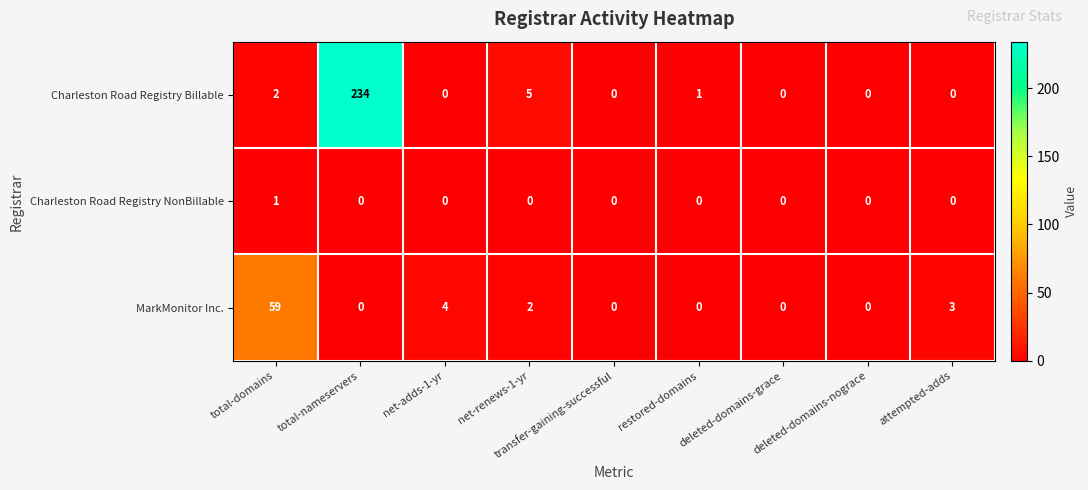

What is the difference between the maximum and minimum values in the Charleston Road Registry Billable series?

234